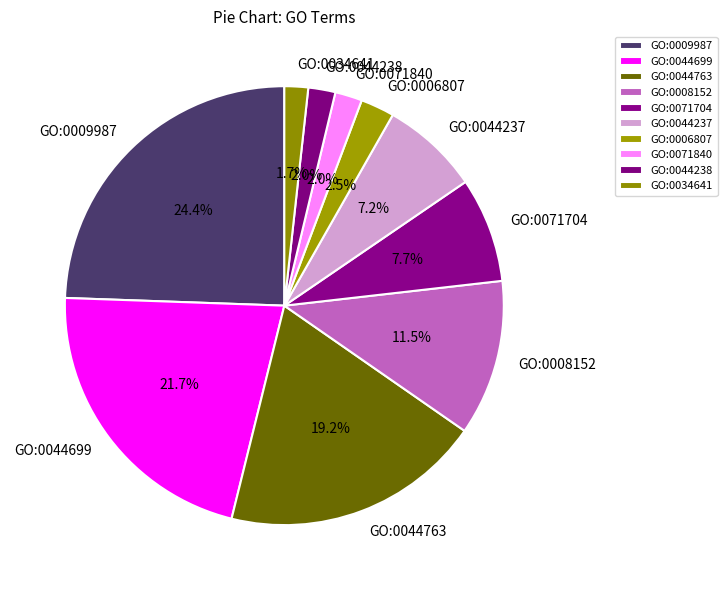

How many slices are in this pie chart?

10